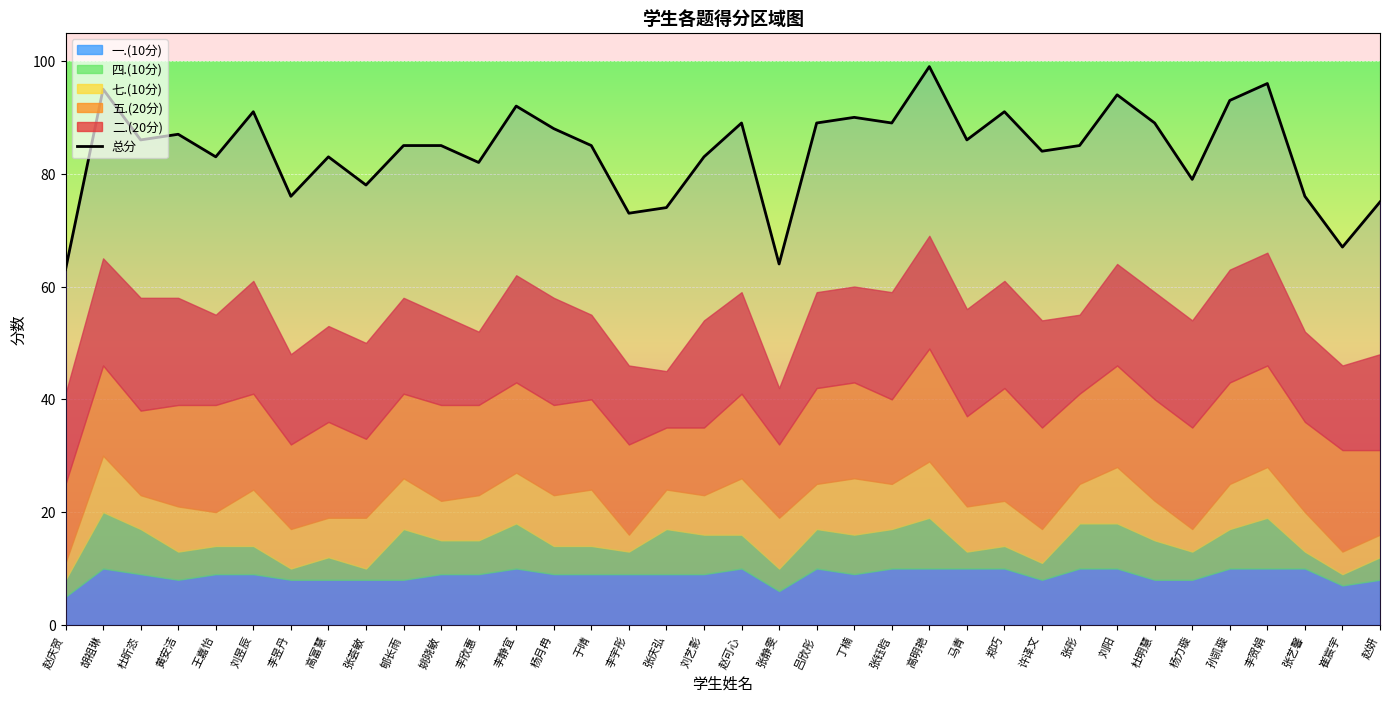

How many lines are shown in the chart?

1